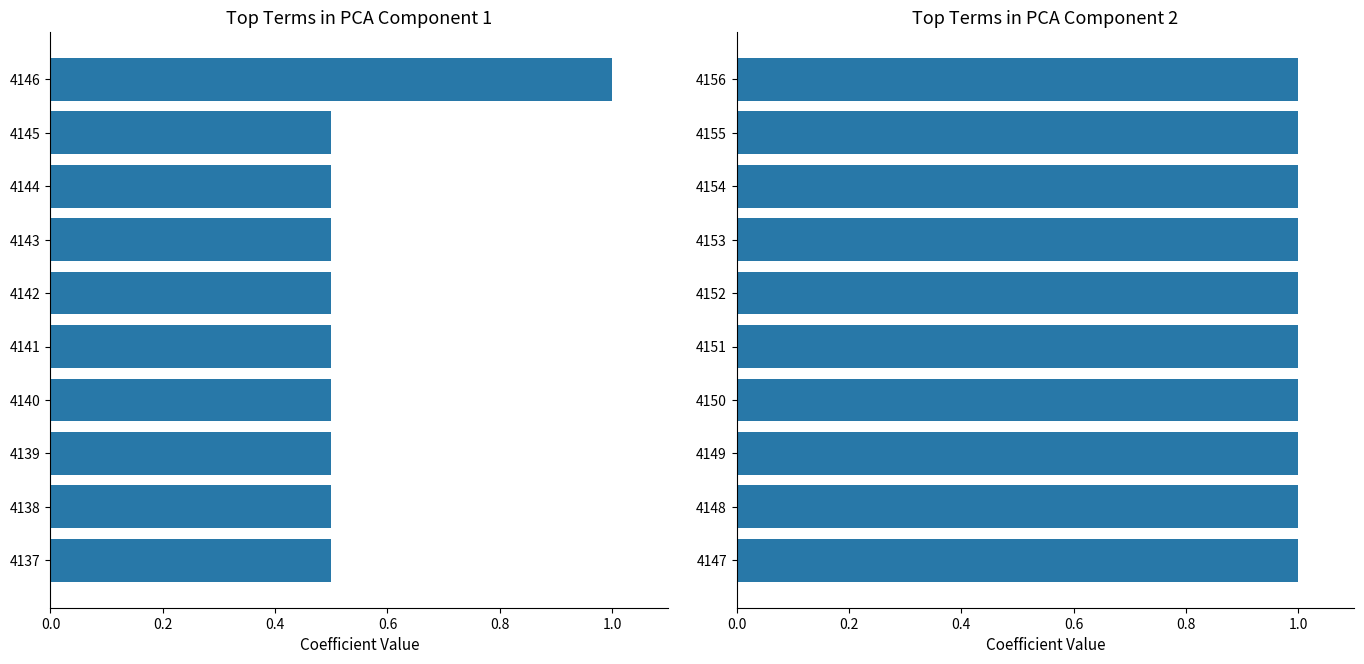

How many bars are there in total?

20